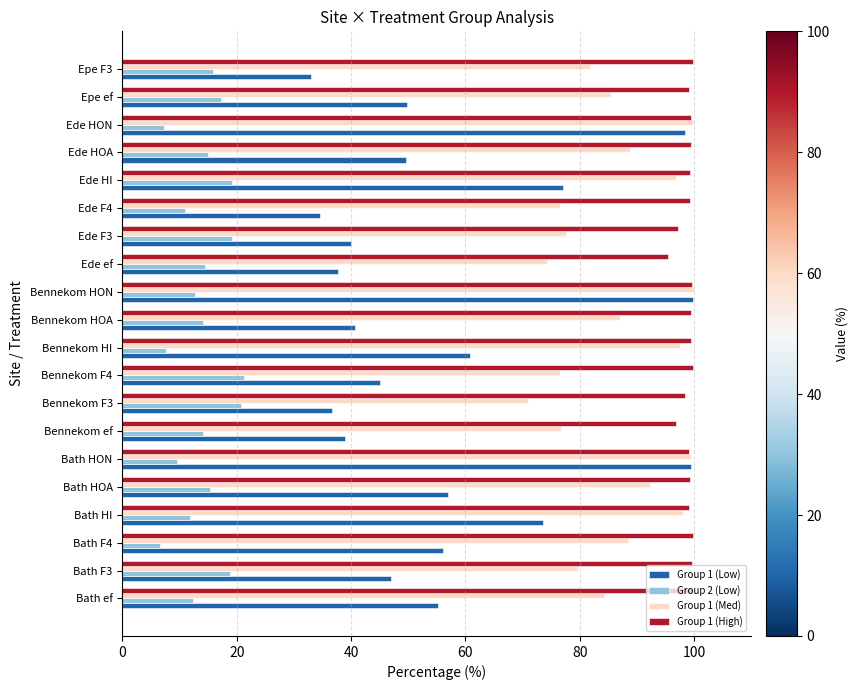

At how many categories does at least one series exceed 47?

20